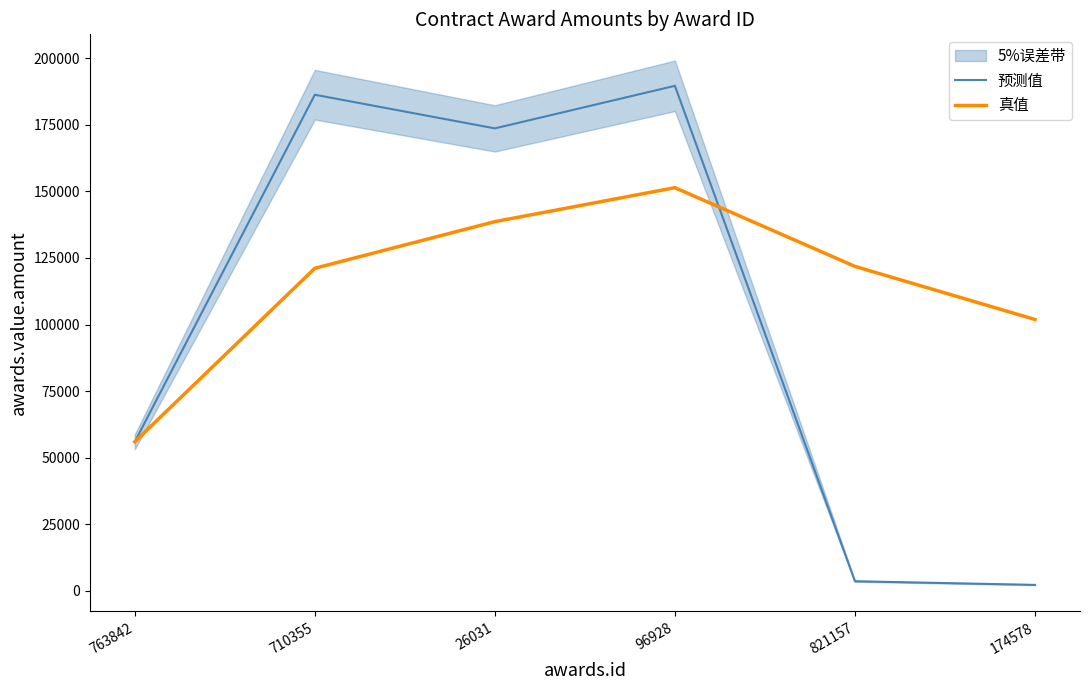

Where is 真值 nearest to the value 103687?

174578